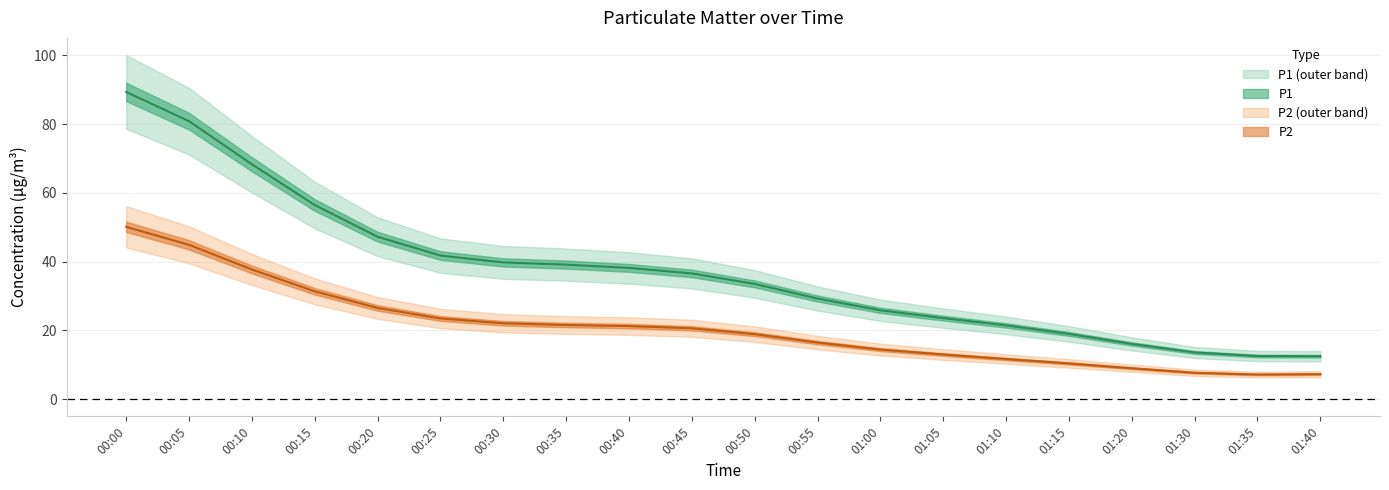

The P2 series shows 80.9 at 00:05. True or false?

True